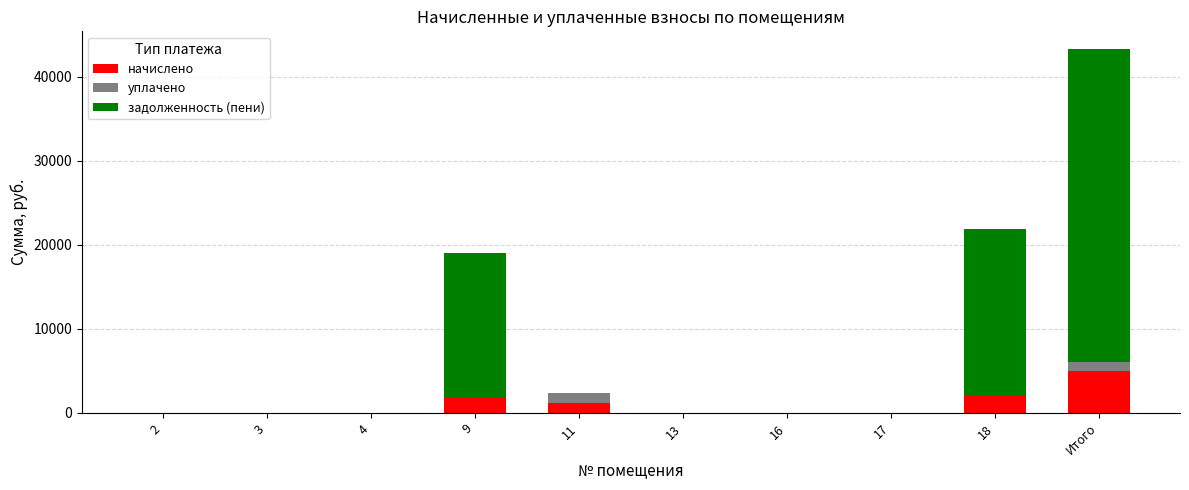

The value of начислено at Итого is 4940.6. True or false?

True